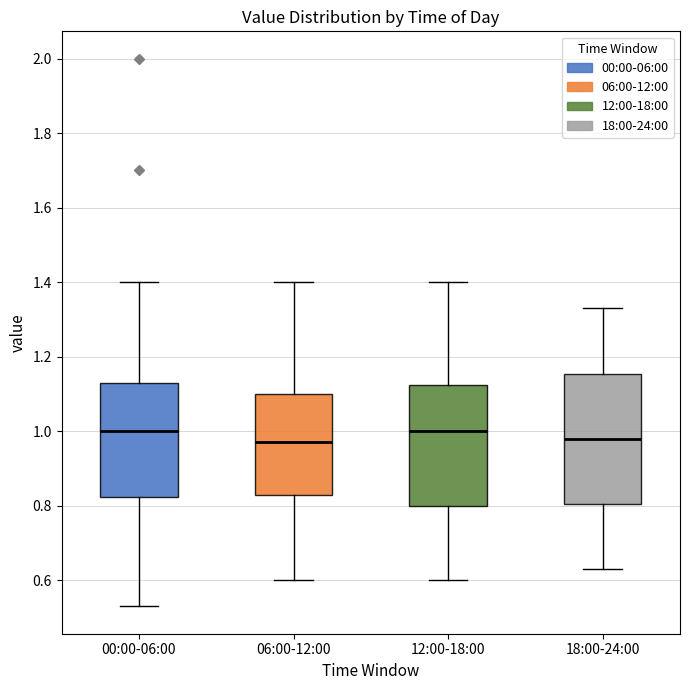

Which box is the tallest, from its lower edge to its upper edge?

18:00-24:00